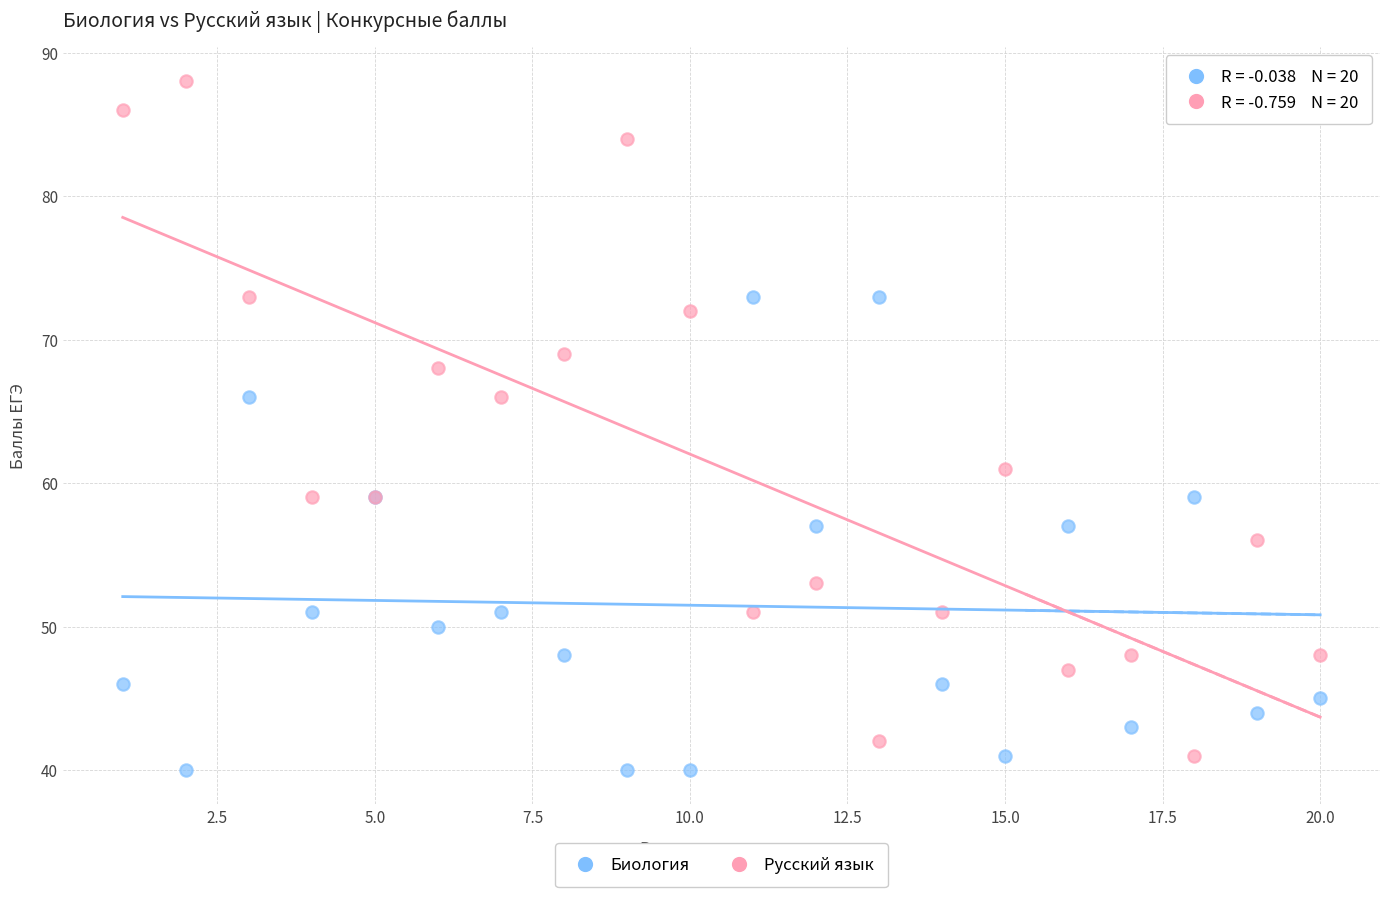

What is the X range (max minus min) for the scatter plot?

19